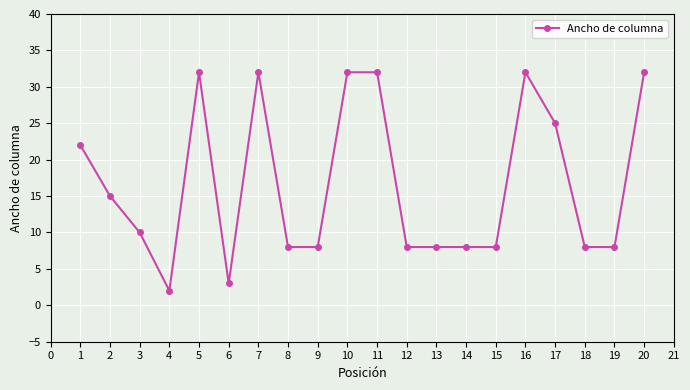

What is the difference between the maximum and minimum values?

30